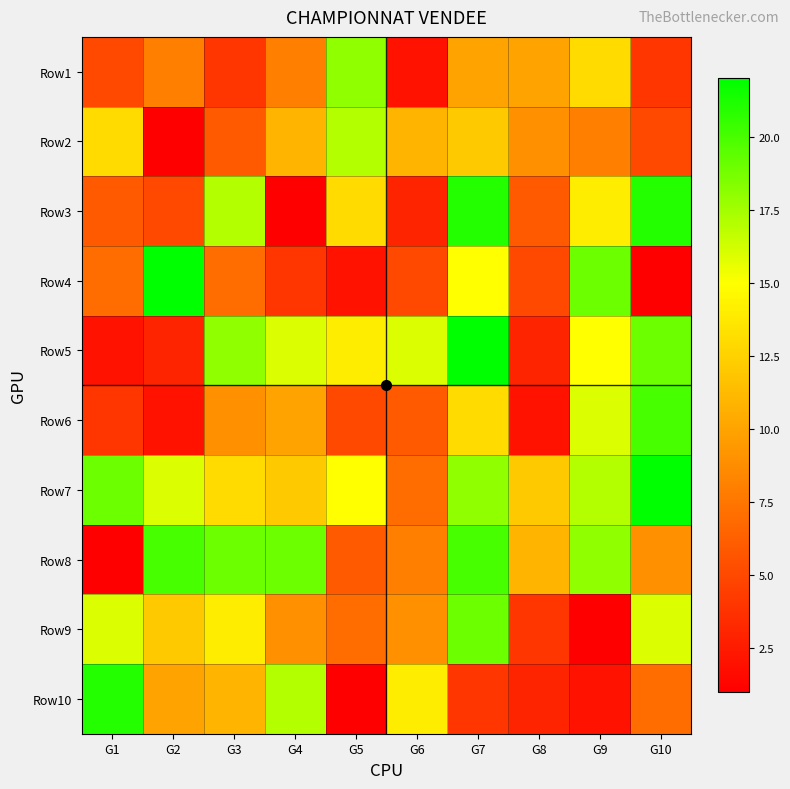

At G10, list the series in order from largest to smallest.

Row7, Row3, Row6, Row5, Row9, Row8, Row10, Row2, Row1, Row4